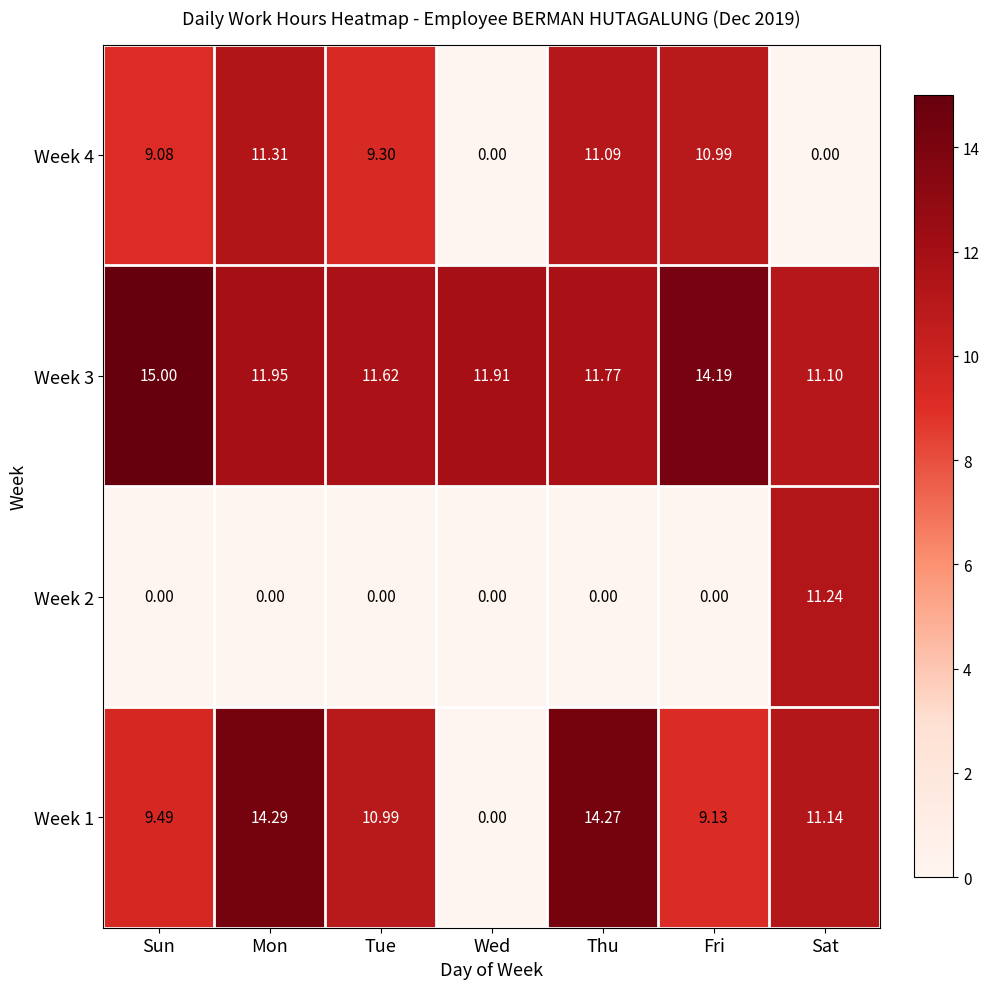

Rank the series by their maximum value, from highest to lowest.

Week 3, Week 1, Week 4, Week 2